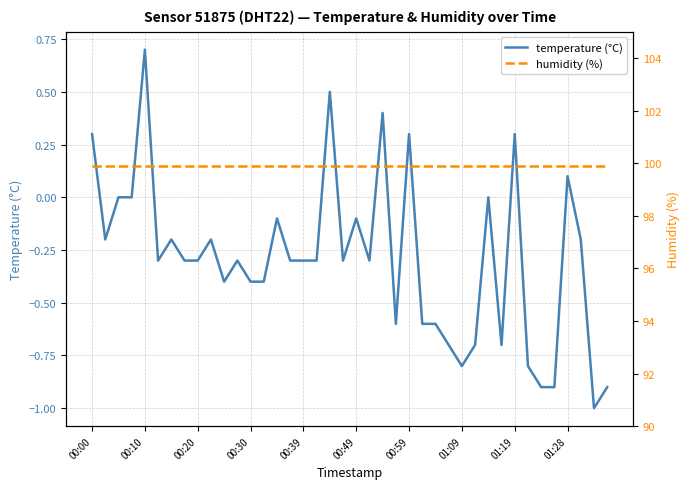

The value of temperature (°C) at 00:39 is -0.1. True or false?

False